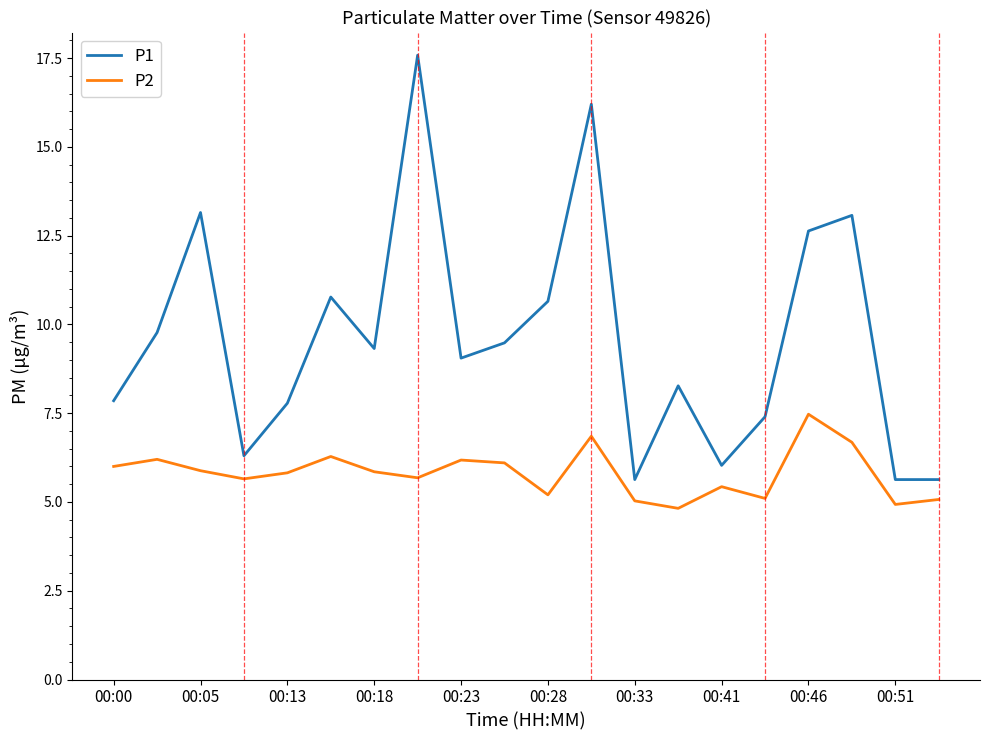

Which series has the largest total across all categories?

P1